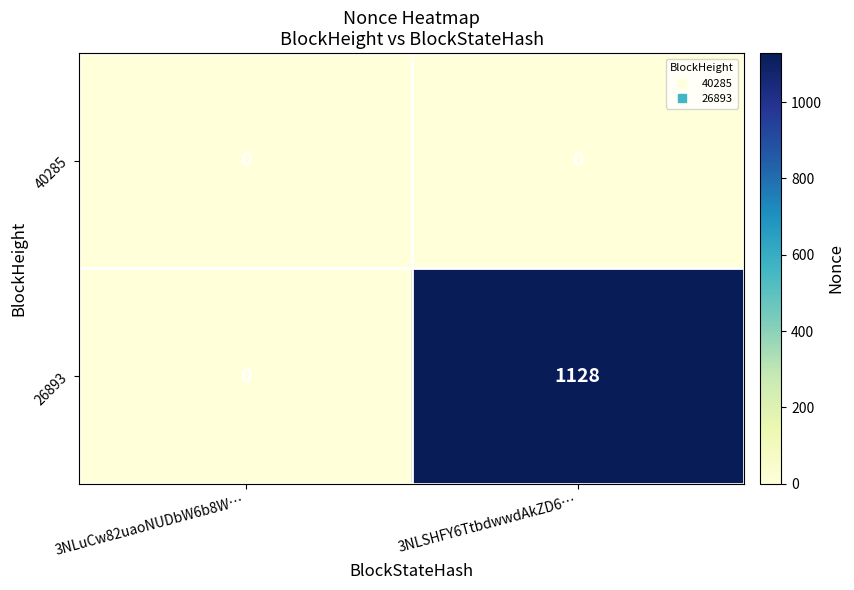

List the series in order of their overall mean, highest first.

26893, 40285